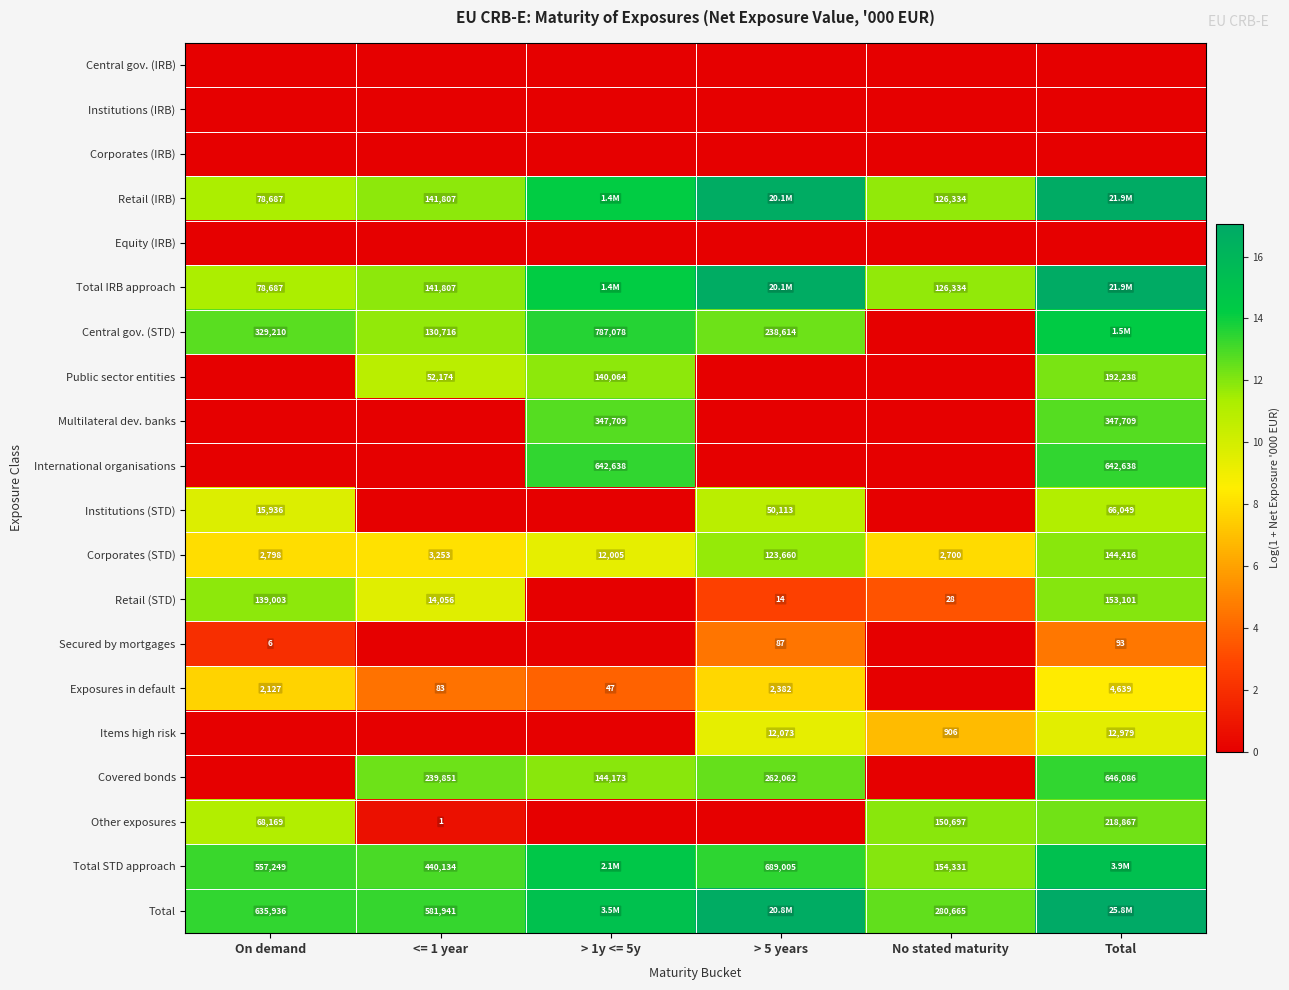

Which series has the largest total across all categories?

Total